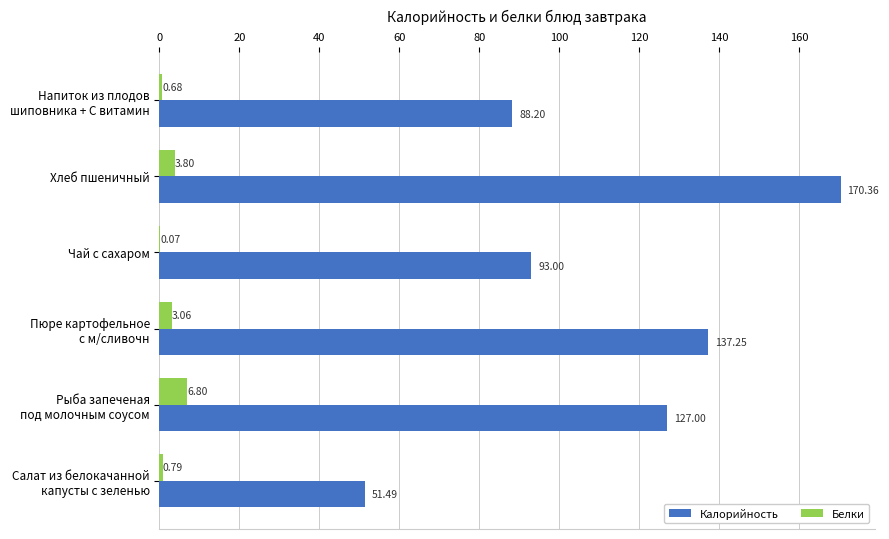

Which label corresponds to the largest value in the chart?

Хлеб пшеничный